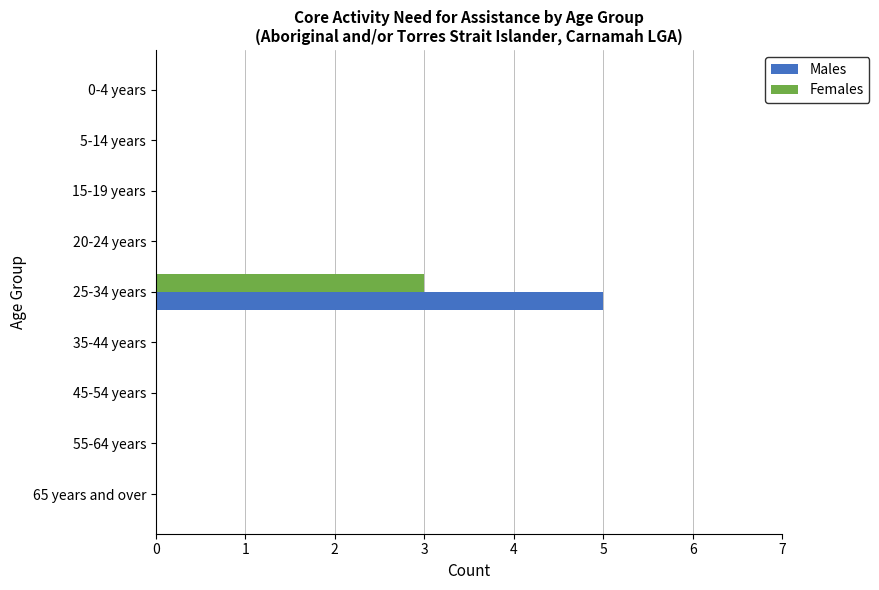

Is it true that Females equals -2 at 45-54 years?

False